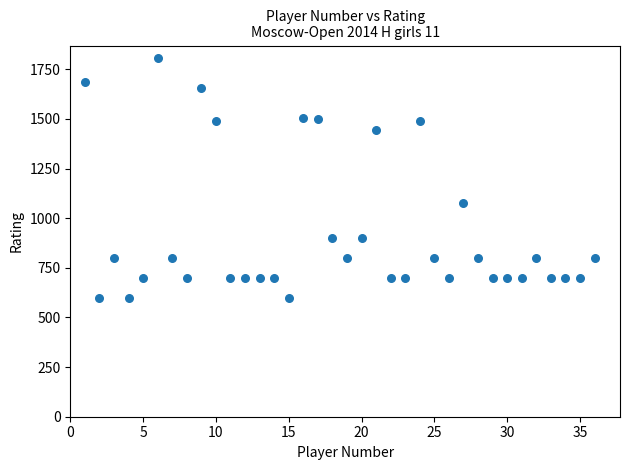

What is the range of Y values (max minus min)?

1209